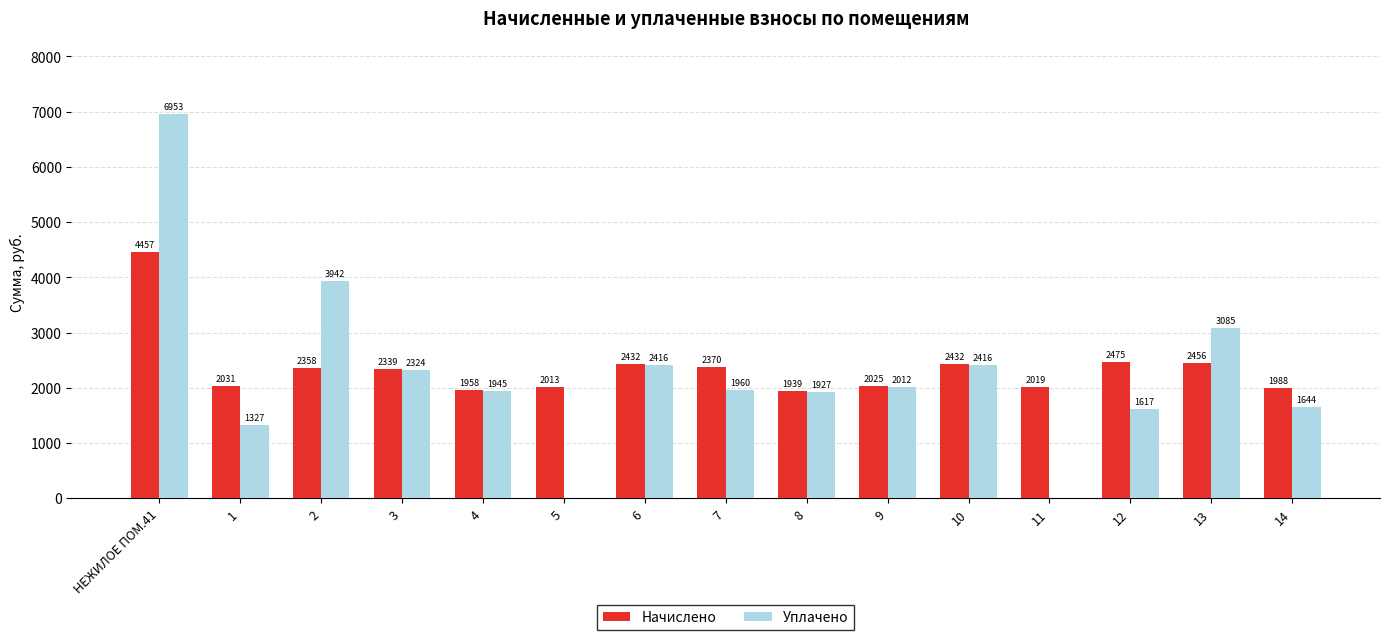

Which category has the highest value across all series?

НЕЖИЛОЕ ПОМ.41